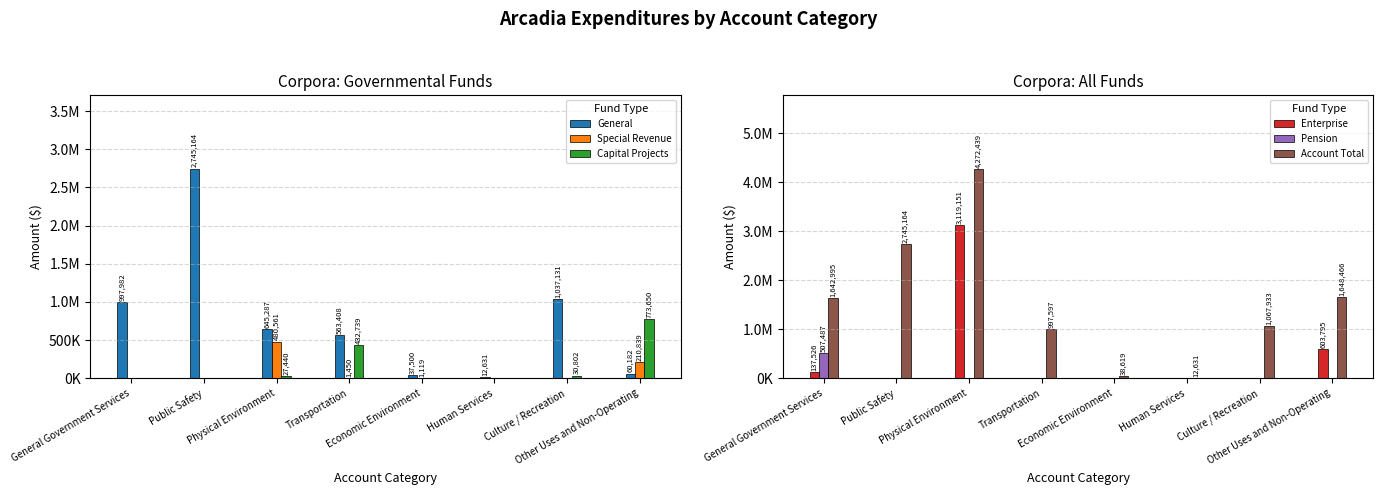

Reading right to left, transcribe all the data shown in this chart.

General: 60182	1037131	12631	37500	563408	645287	2745164	997982
Special Revenue: 210839	0	0	1119	1450	480561	0	0
Capital Projects: 773650	30802	0	0	432739	27440	0	0
Enterprise: 603795	0	0	0	0	3119151	0	137526
Pension: 0	0	0	0	0	0	0	507487
Account Total: 1648466	1067933	12631	38619	997597	4272439	2745164	1642995